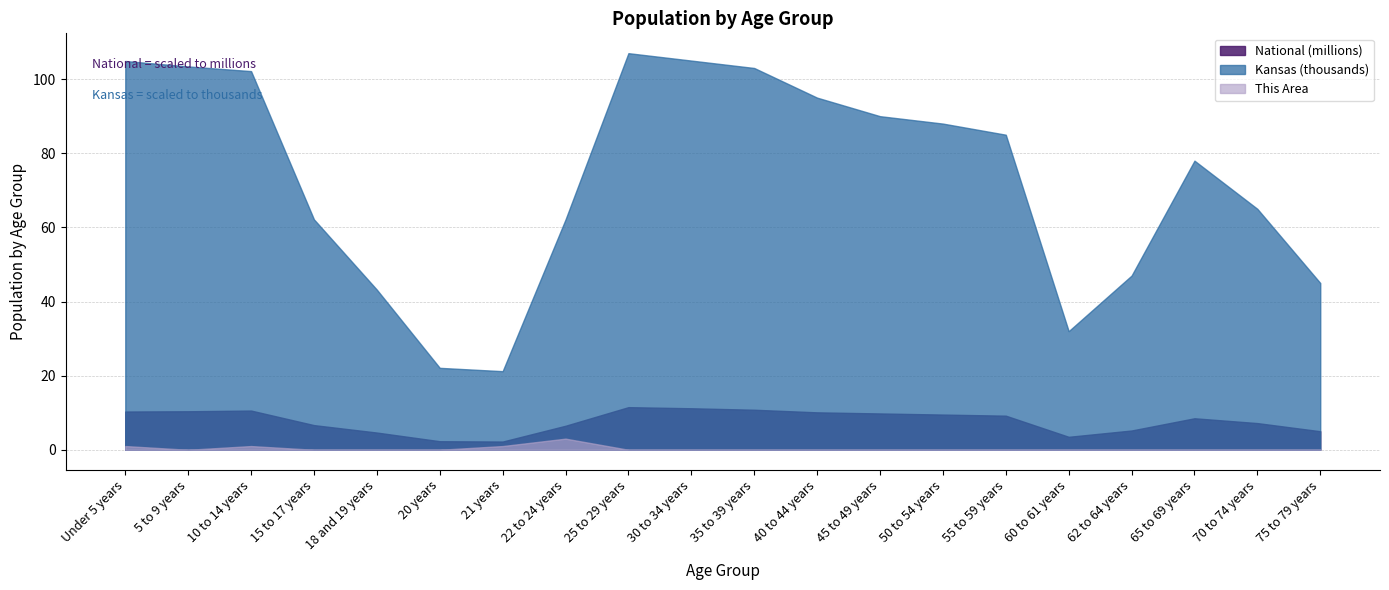

Reading left to right, what are all the values shown in this chart?

This Area: Under 5 years=1	5 to 9 years=0	10 to 14 years=1	15 to 17 years=0	18 and 19 years=0	20 years=0	21 years=1	22 to 24 years=3	25 to 29 years=0	30 to 34 years=0	35 to 39 years=0	40 to 44 years=0	45 to 49 years=0	50 to 54 years=0	55 to 59 years=0	60 to 61 years=0	62 to 64 years=0	65 to 69 years=0	70 to 74 years=0	75 to 79 years=0
Kansas: Under 5 years=104888	5 to 9 years=103421	10 to 14 years=102156	15 to 17 years=62164	18 and 19 years=43198	20 years=22103	21 years=21205	22 to 24 years=62142	25 to 29 years=107000	30 to 34 years=105000	35 to 39 years=103000	40 to 44 years=95000	45 to 49 years=90000	50 to 54 years=88000	55 to 59 years=85000	60 to 61 years=32000	62 to 64 years=47000	65 to 69 years=78000	70 to 74 years=65000	75 to 79 years=45000
National: Under 5 years=10319427	5 to 9 years=10389638	10 to 14 years=10579862	15 to 17 years=6656209	18 and 19 years=4647457	20 years=2308319	21 years=2223198	22 to 24 years=6482659	25 to 29 years=11500000	30 to 34 years=11200000	35 to 39 years=10800000	40 to 44 years=10100000	45 to 49 years=9800000	50 to 54 years=9500000	55 to 59 years=9200000	60 to 61 years=3500000	62 to 64 years=5200000	65 to 69 years=8500000	70 to 74 years=7200000	75 to 79 years=5000000